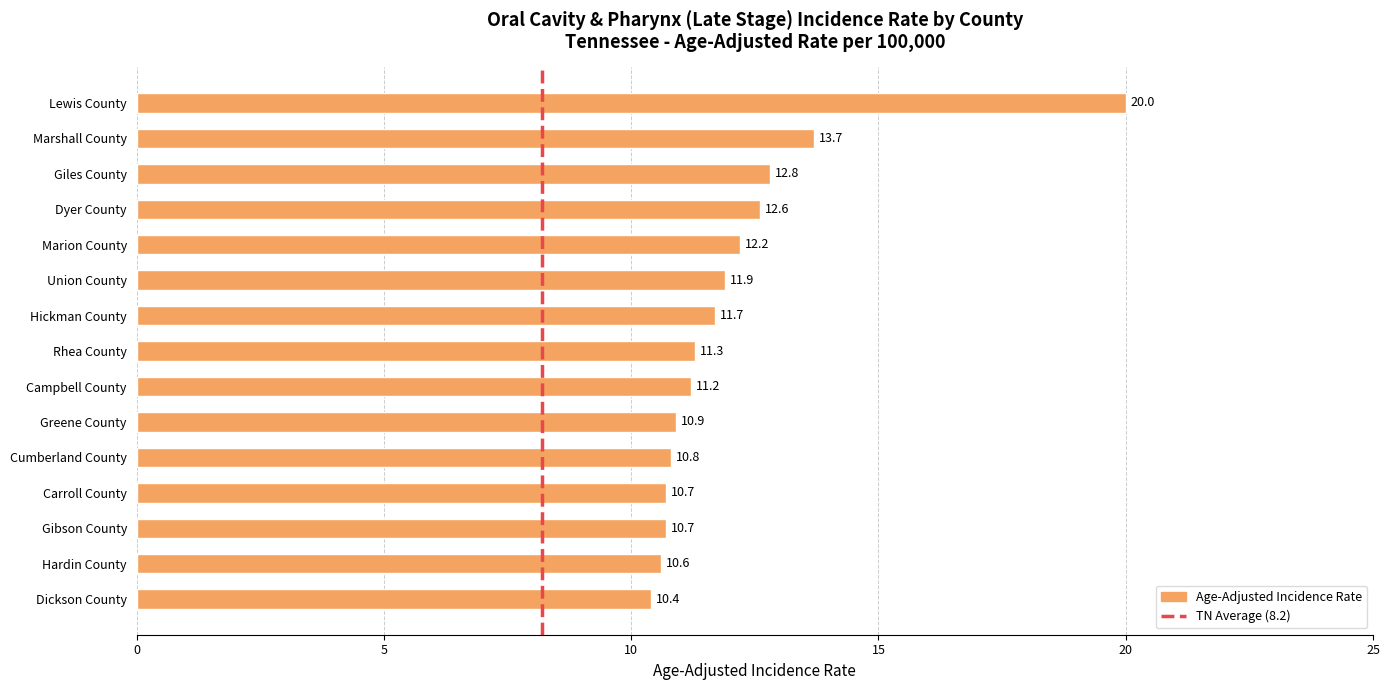

What is the value of the 6th bar from the top?

11.9